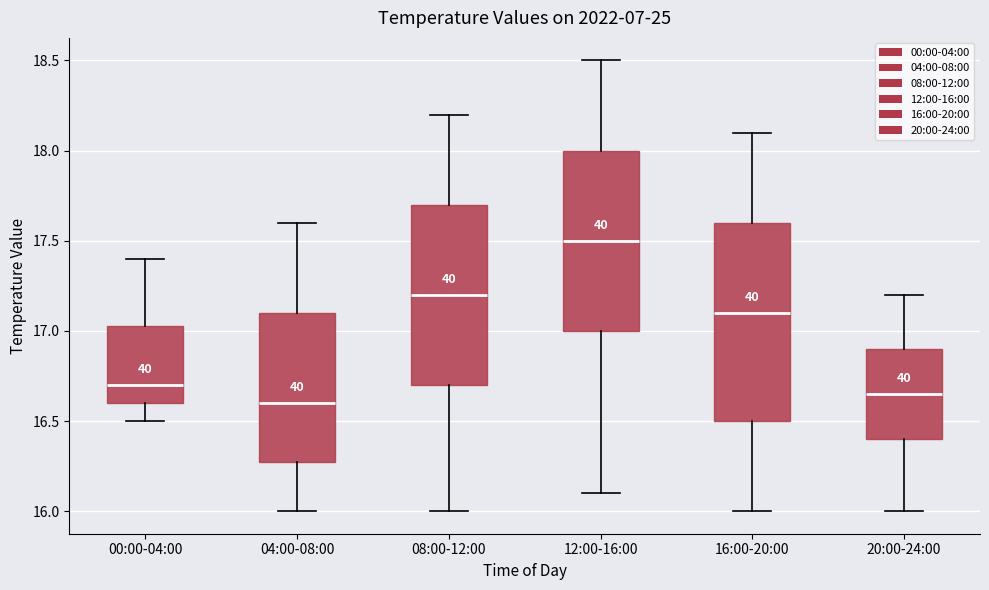

Reading left to right, transcribe this box plot: for each box, give where its median line is, the range the box spans, and where its two whiskers end, as read against the y-axis. The values are not printed on the chart, so give them approximately, as read against the axis.

00:00-04:00: median 16.70, box 16.60 to 17.05, whiskers 16.50 to 17.40
04:00-08:00: median 16.60, box 16.30 to 17.10, whiskers 16.00 to 17.60
08:00-12:00: median 17.20, box 16.70 to 17.70, whiskers 16.00 to 18.20
12:00-16:00: median 17.50, box 17.00 to 18.00, whiskers 16.10 to 18.50
16:00-20:00: median 17.10, box 16.50 to 17.60, whiskers 16.00 to 18.10
20:00-24:00: median 16.65, box 16.40 to 16.90, whiskers 16.00 to 17.20